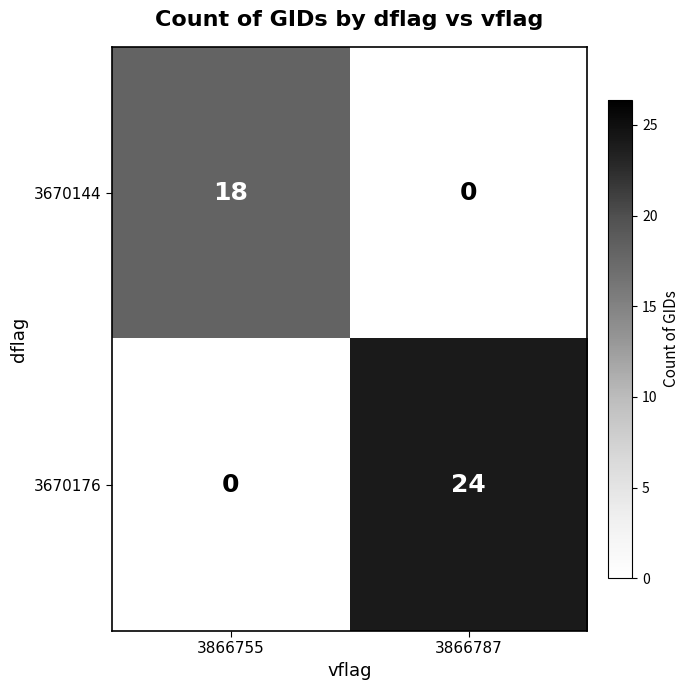

Reading left to right, extract all data points from this chart.

3670144: 3866755=18	3866787=0
3670176: 3866755=0	3866787=24